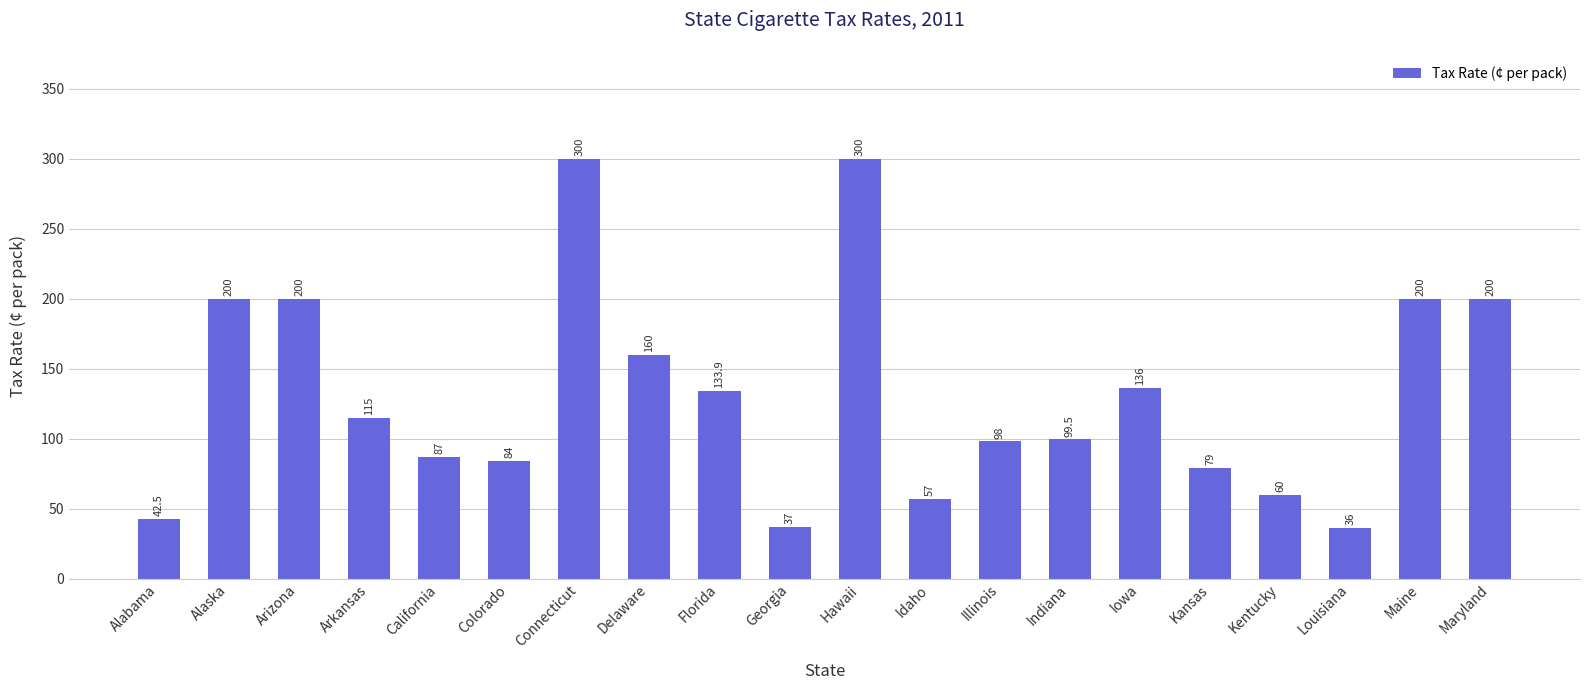

At which label does the data first exceed 115?

Alaska